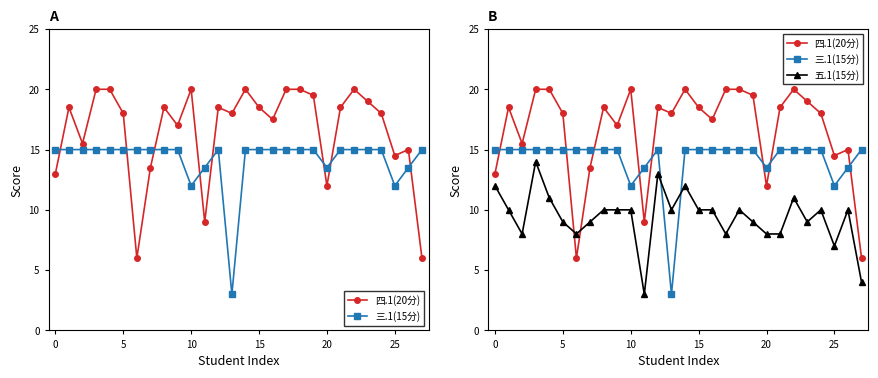

At how many categories does at least one series exceed 12?

28